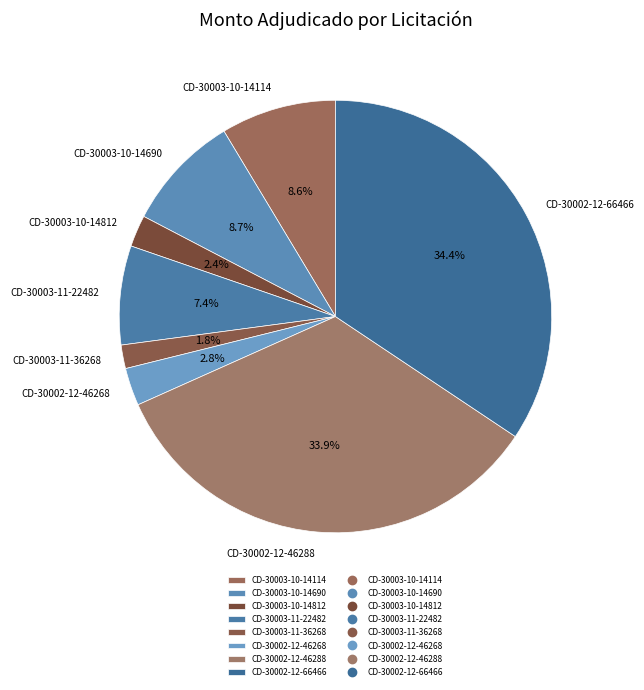

What percentage is the CD-30003-11-36268 slice, to the nearest percent?

2%